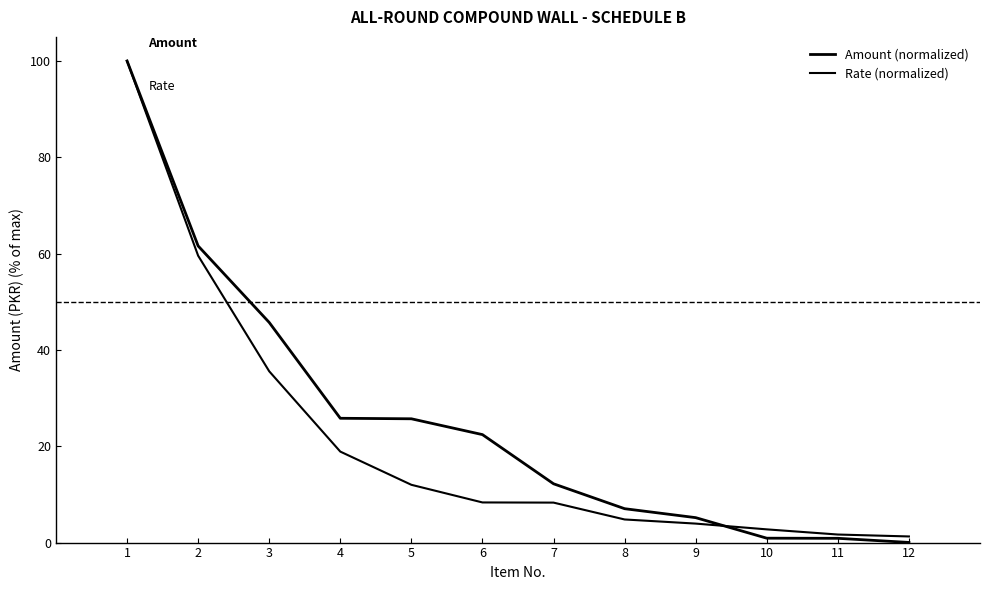

The value of Rate (normalized) at 1 is 100.0. True or false?

True